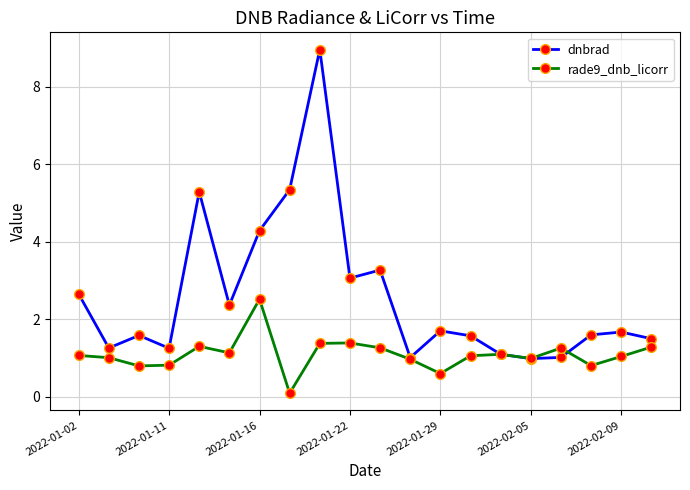

What is the value of the dnbrad point at the 3rd from the left?

1.6